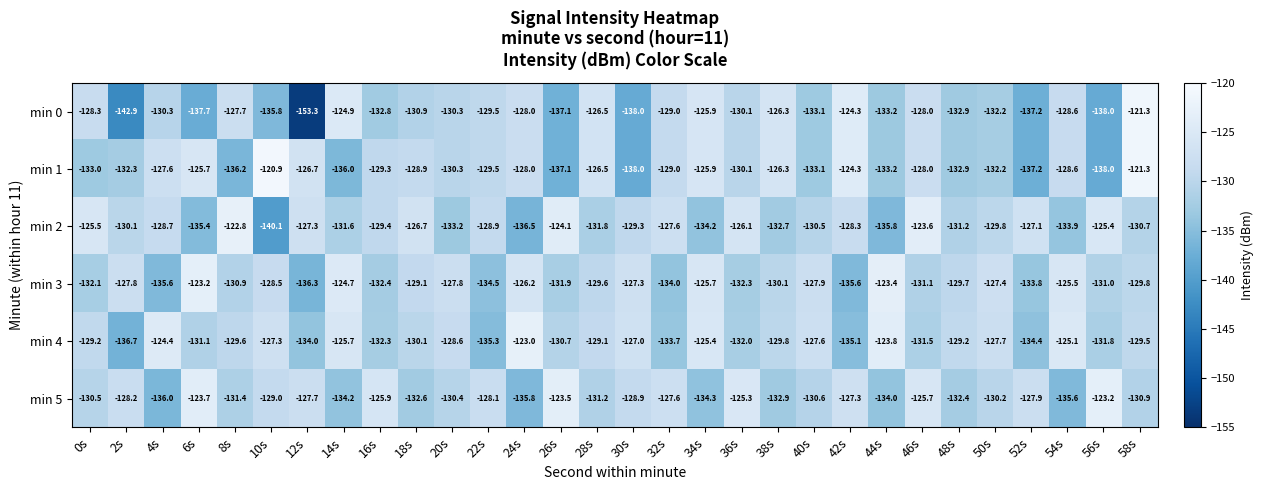

What is the maximum value shown in the chart?

-120.9